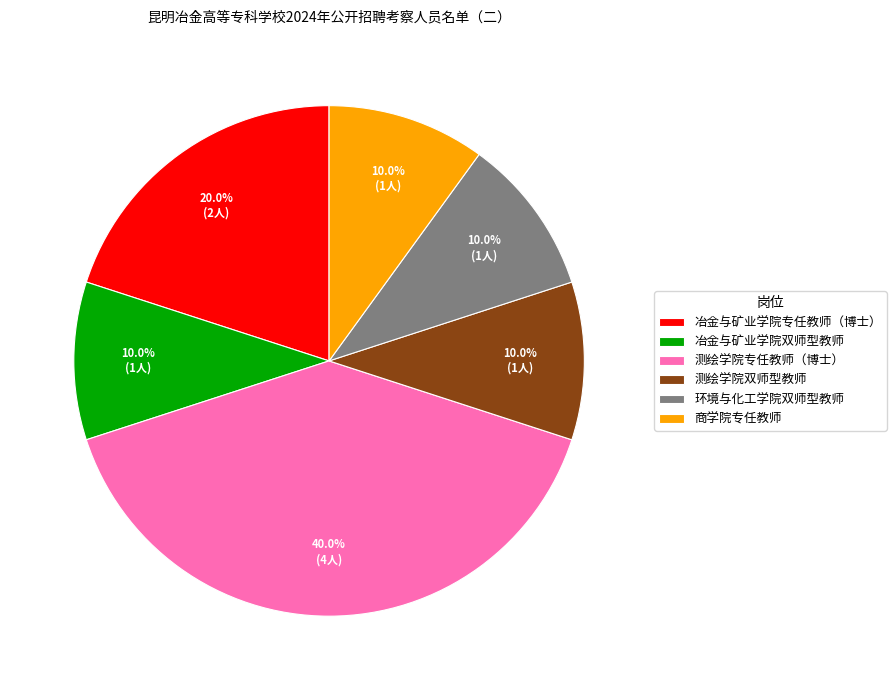

To the nearest percent, what is the difference between the 商学院专任教师 and 测绘学院专任教师（博士） slice percentages?

30%